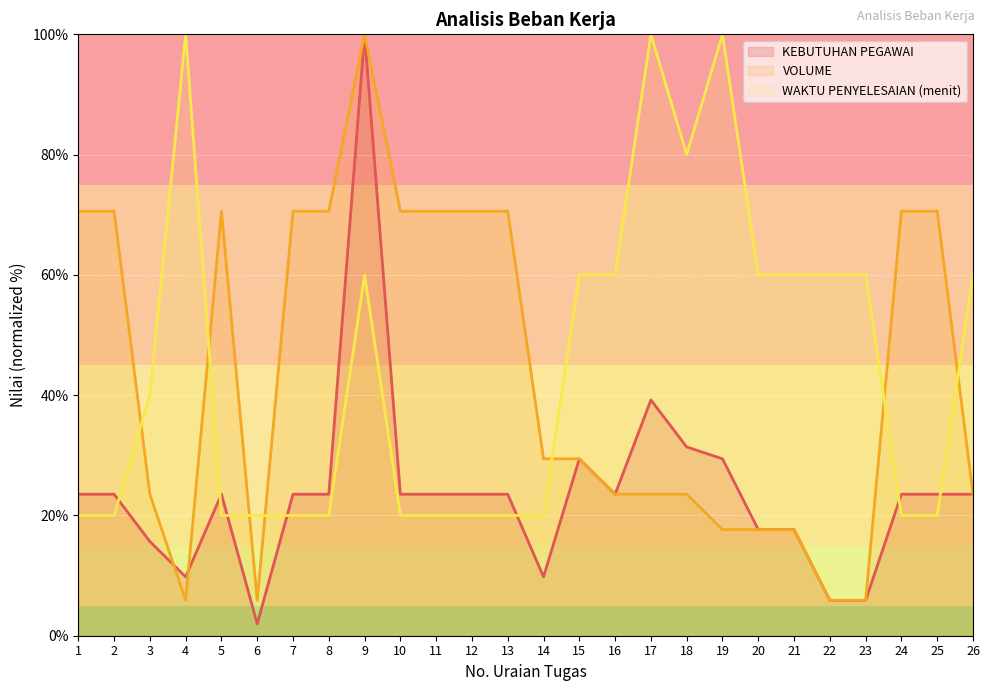

What is the difference between the highest and lowest values at 12?

50.6